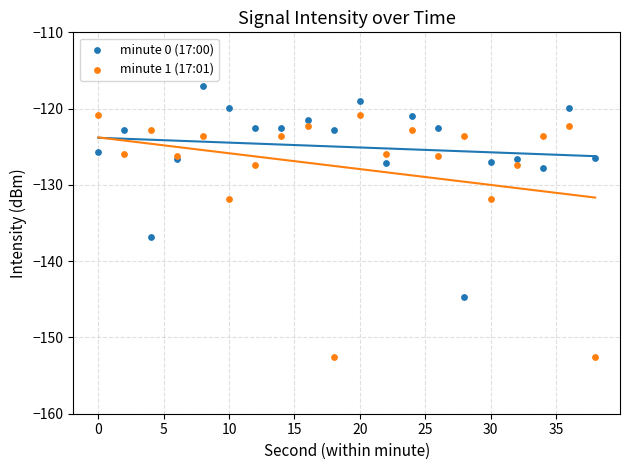

Which series reaches the maximum Y coordinate?

minute 0 (17:00)